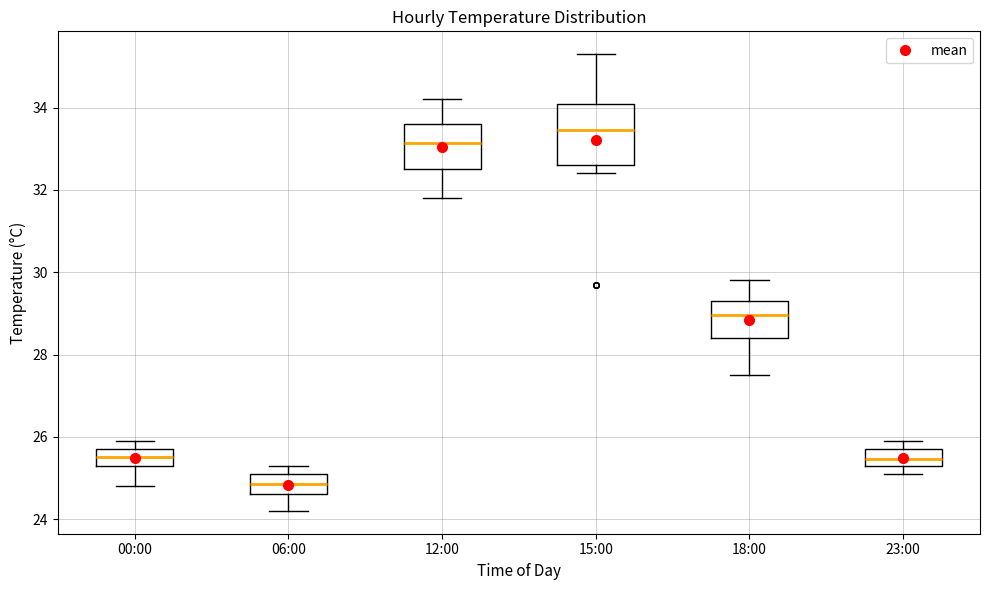

Which box has the highest median line?

15:00